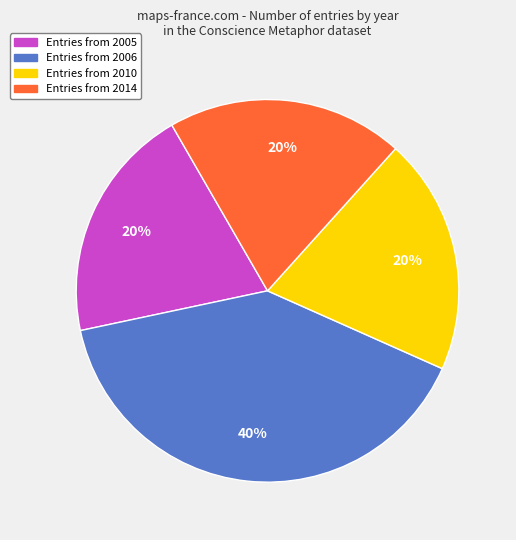

Does any single category account for the majority?

No